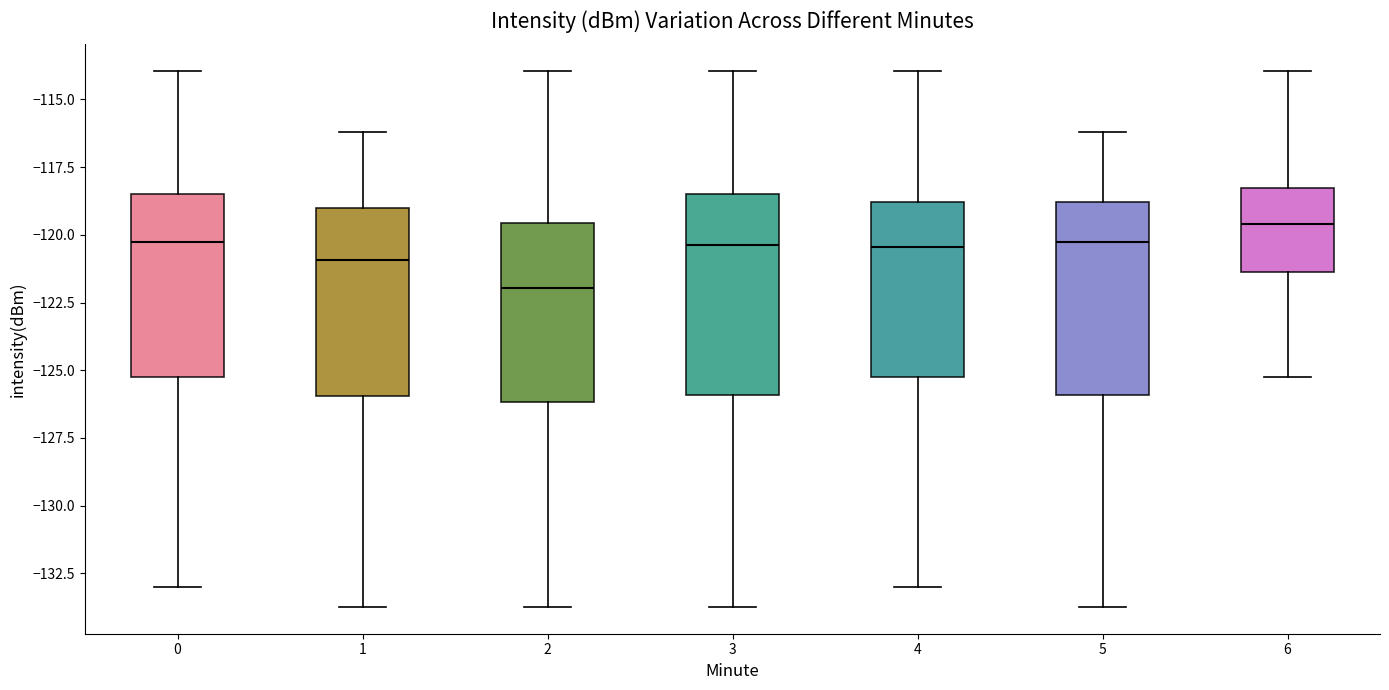

Where does the lower whisker of the box at x = 3 end on the y-axis? The values are not printed on the chart, so give them approximately, as read against the axis.

-133.5